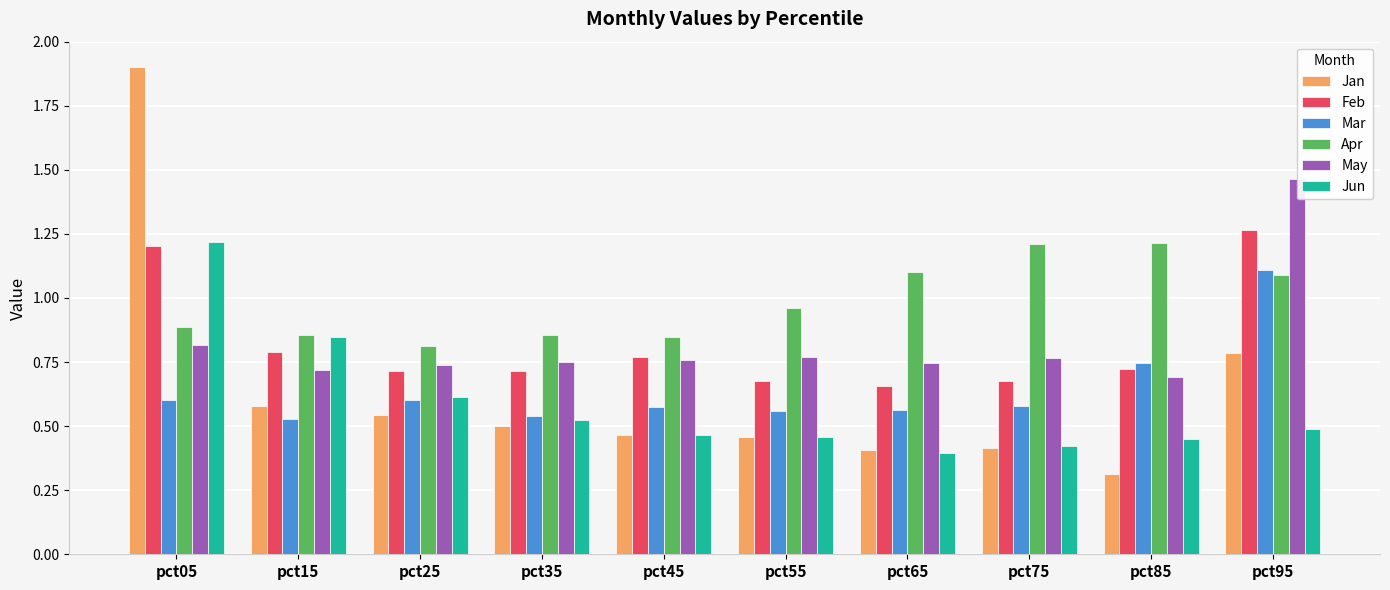

Which category has the lowest value across all series?

pct85